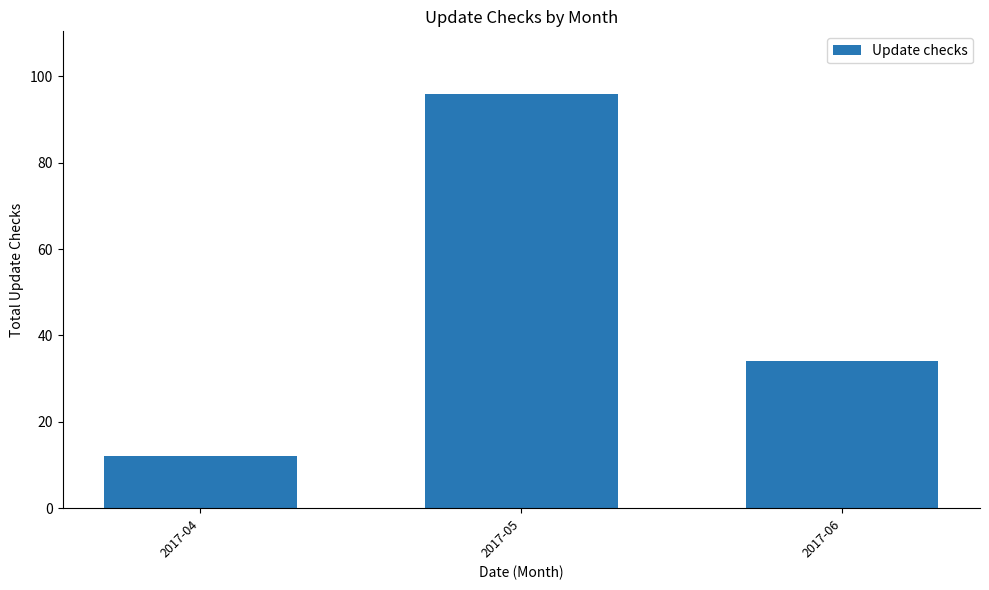

Are the bars grouped side by side (vs. stacked)?

No